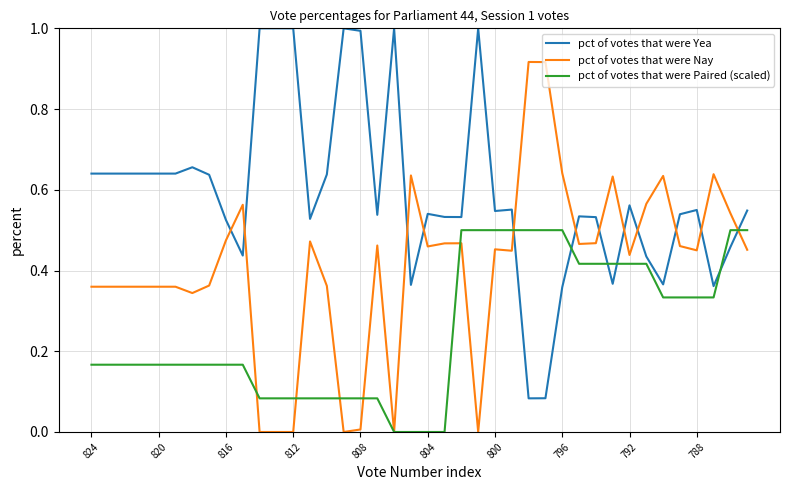

True or false: pct of votes that were Paired (scaled) and pct of votes that were Yea intersect in this chart.

True